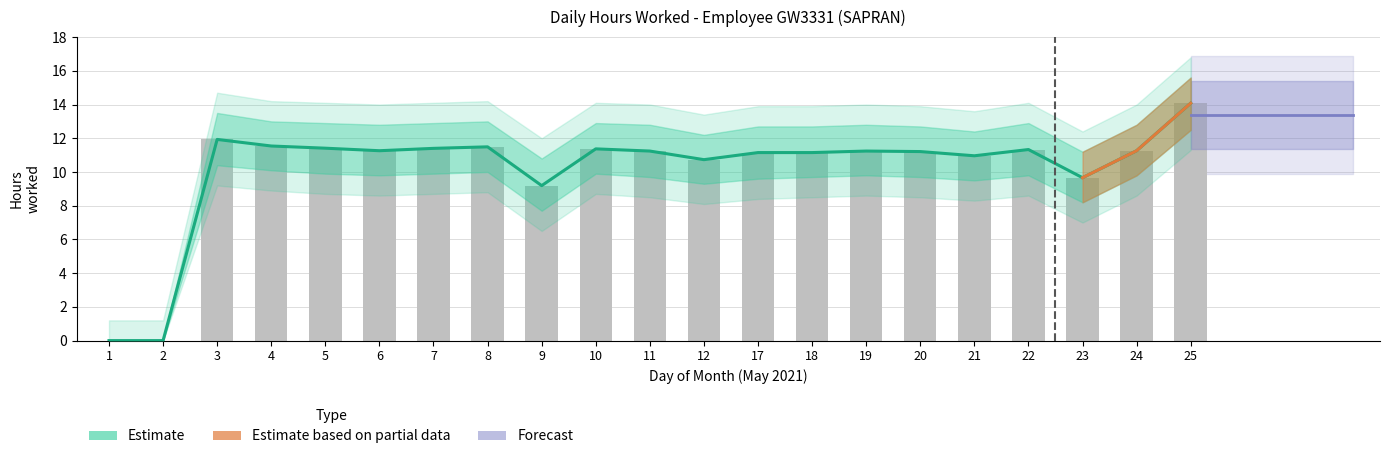

Count the number of categories in the chart.

21